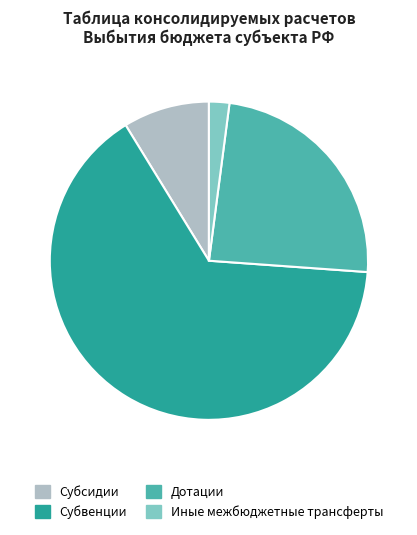

Combined, do Иные межбюджетные трансферты and Субвенции account for over 50%?

Yes